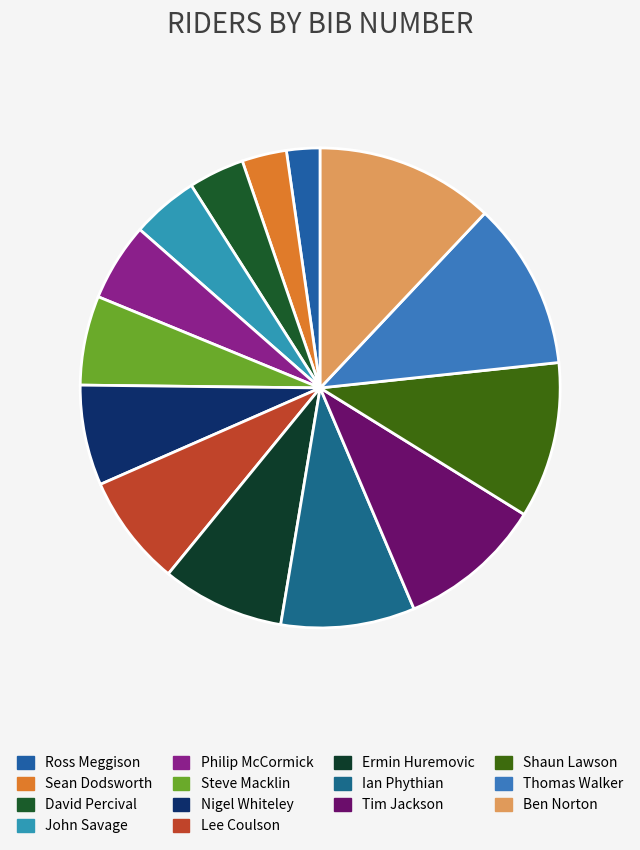

What is the change in value from Nigel Whiteley to Lee Coulson?

+1